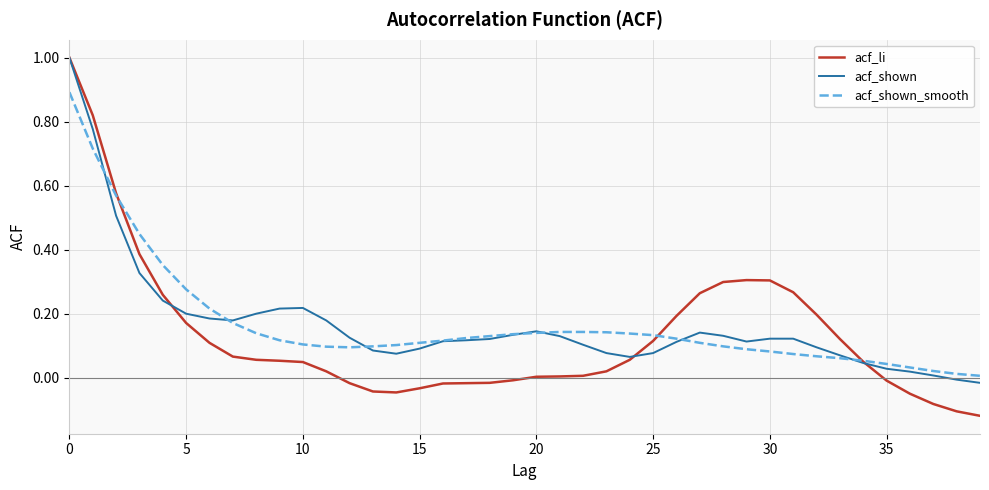

What is the maximum value for acf_shown_smooth?

0.9